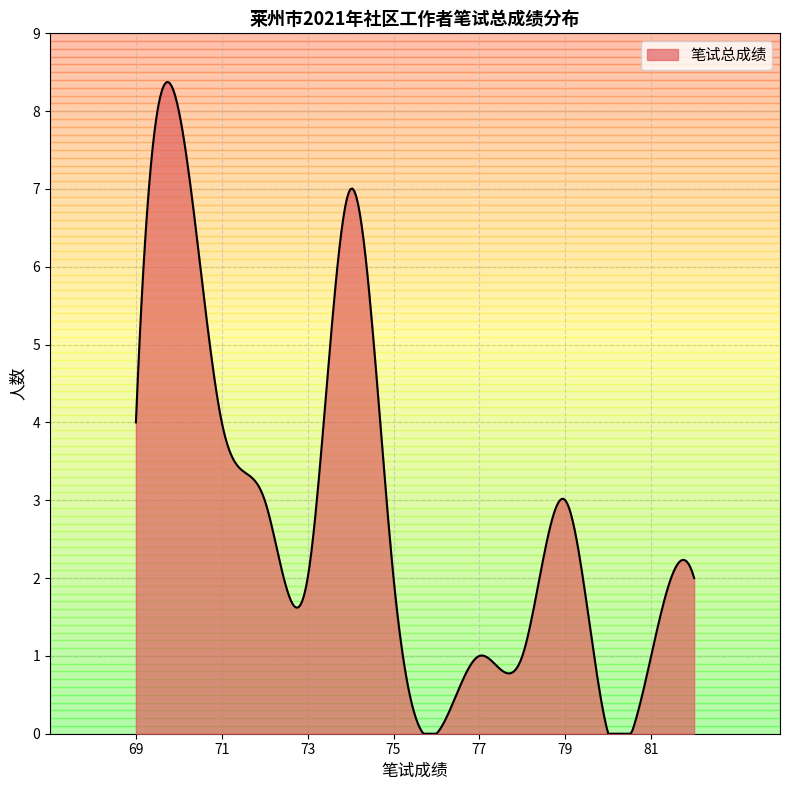

What is the greatest value displayed?

8.4